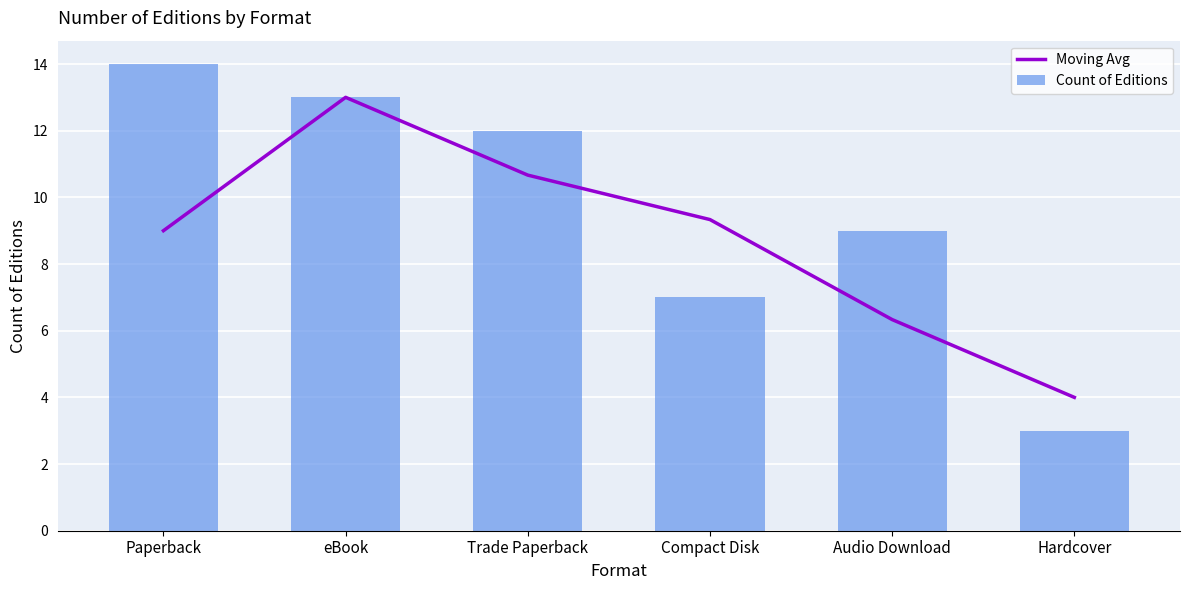

The Count of Editions series shows 9.0 at Audio Download. True or false?

True